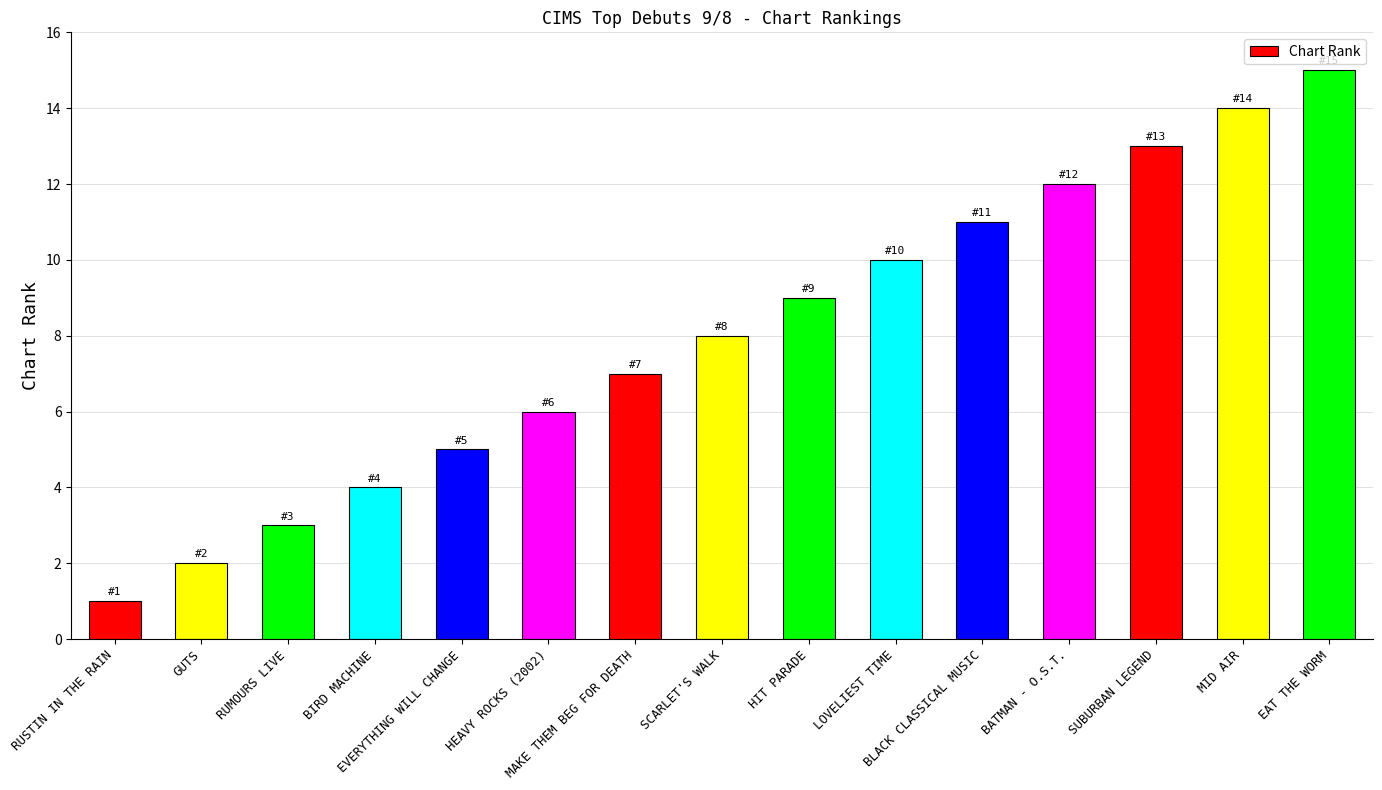

What is the label of the 9th bar from the right?

MAKE THEM BEG FOR DEATH